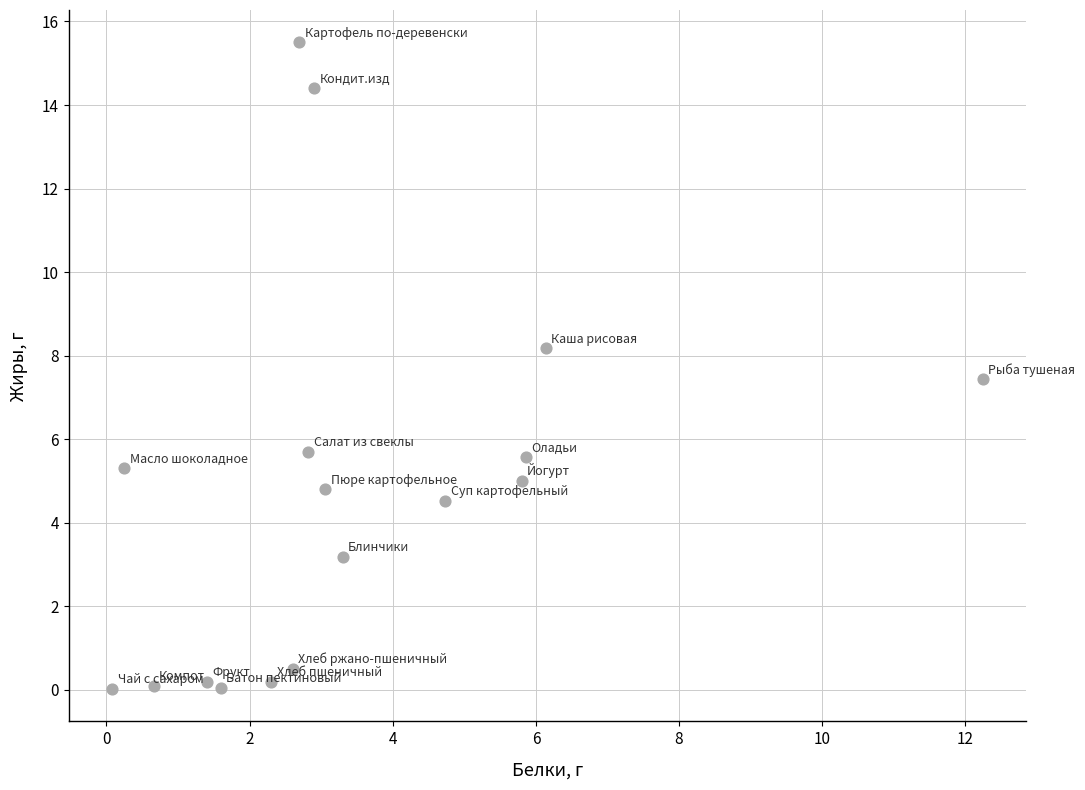

What Y value in the scatter plot is closest to 7?

7.4